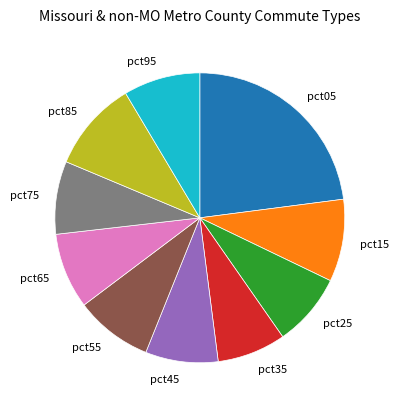

How many segments does this pie chart have?

10